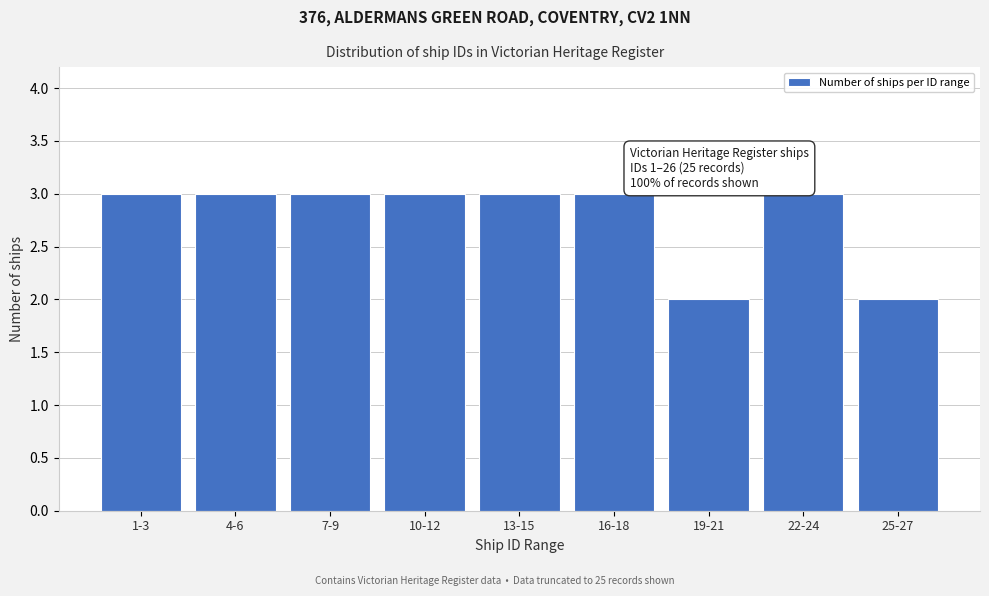

Reading left to right, list all the values displayed in this chart.

3	3	3	3	3	3	2	3	2